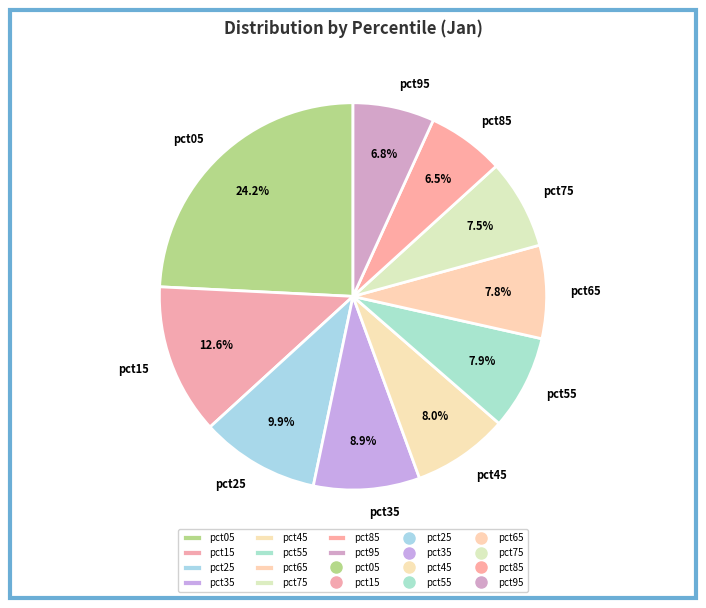

To the nearest percent, what is the difference between the largest and smallest slice percentages?

18%